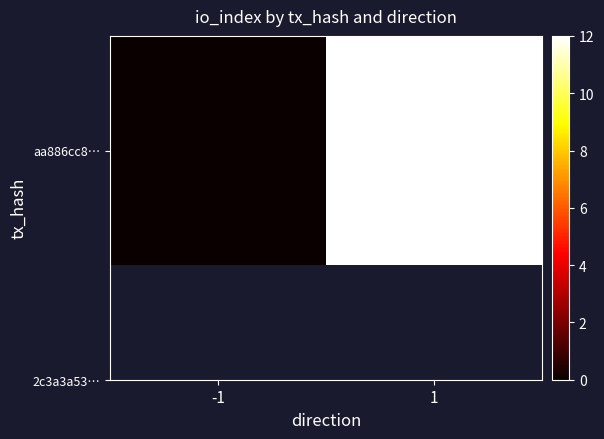

Rank the categories by value from lowest to highest.

-1, 1